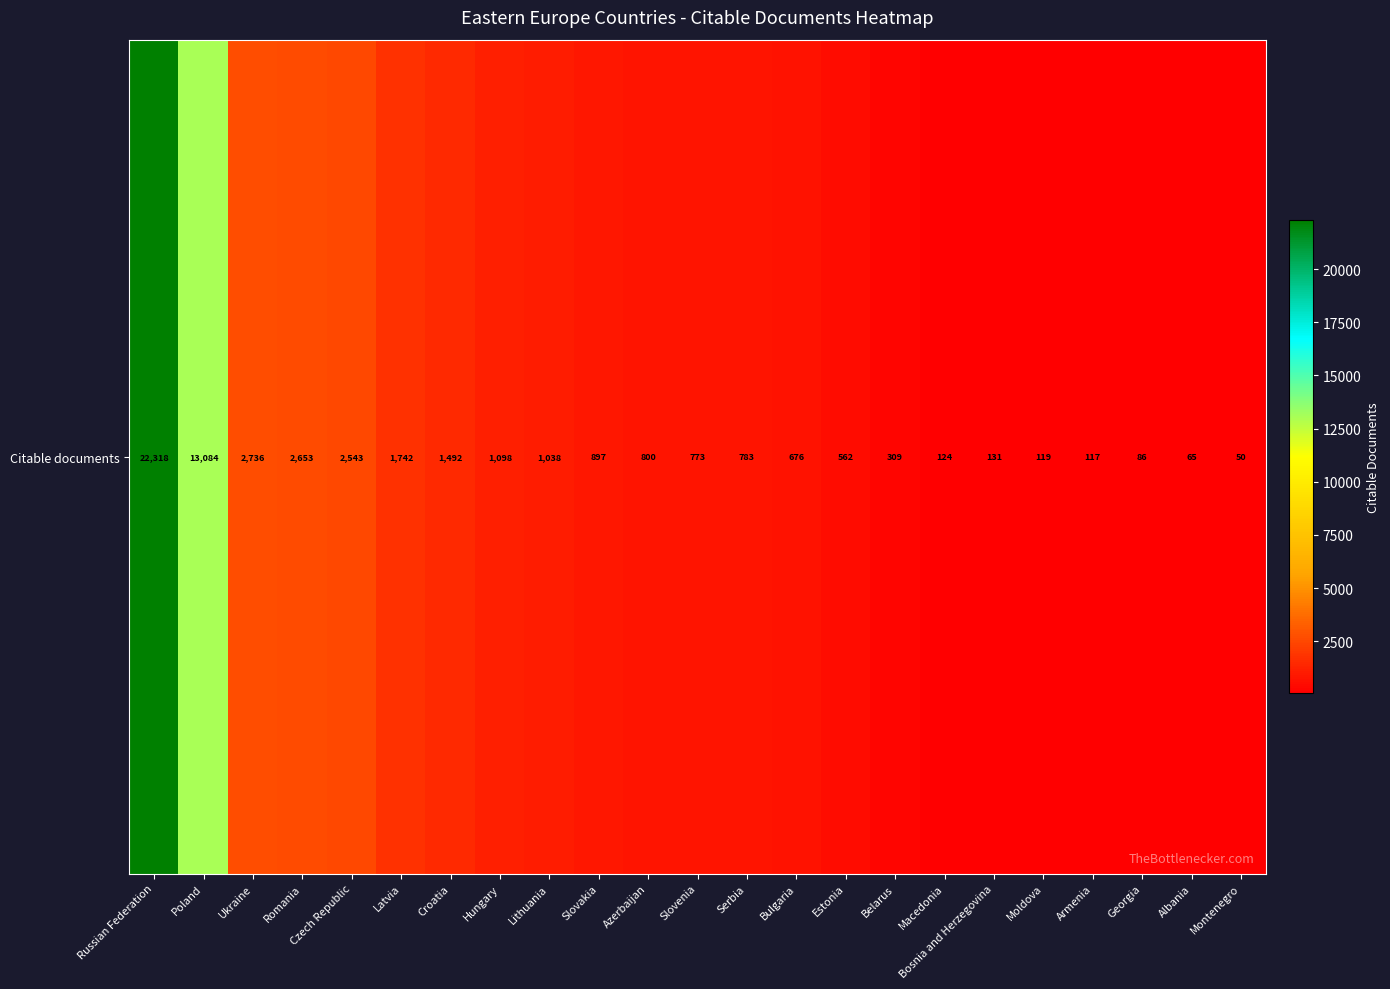

List the labels in order of value, largest first.

Russian Federation, Poland, Ukraine, Romania, Czech Republic, Latvia, Croatia, Hungary, Lithuania, Slovakia, Azerbaijan, Serbia, Slovenia, Bulgaria, Estonia, Belarus, Bosnia and Herzegovina, Macedonia, Moldova, Armenia, Georgia, Albania, Montenegro